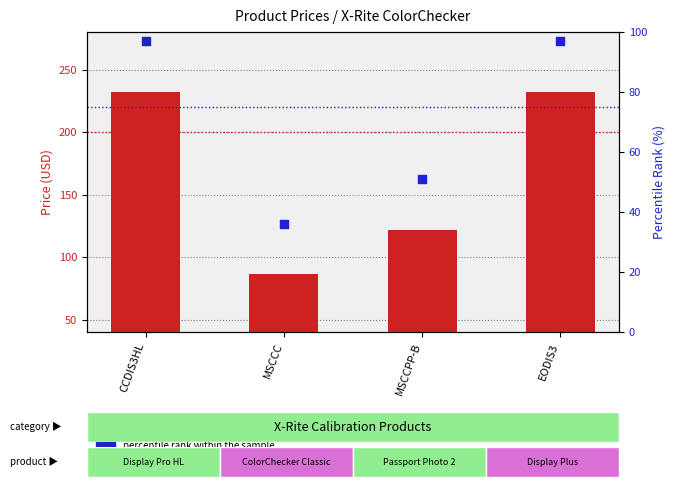

Which series has the widest spread of Y values?

Price (USD)